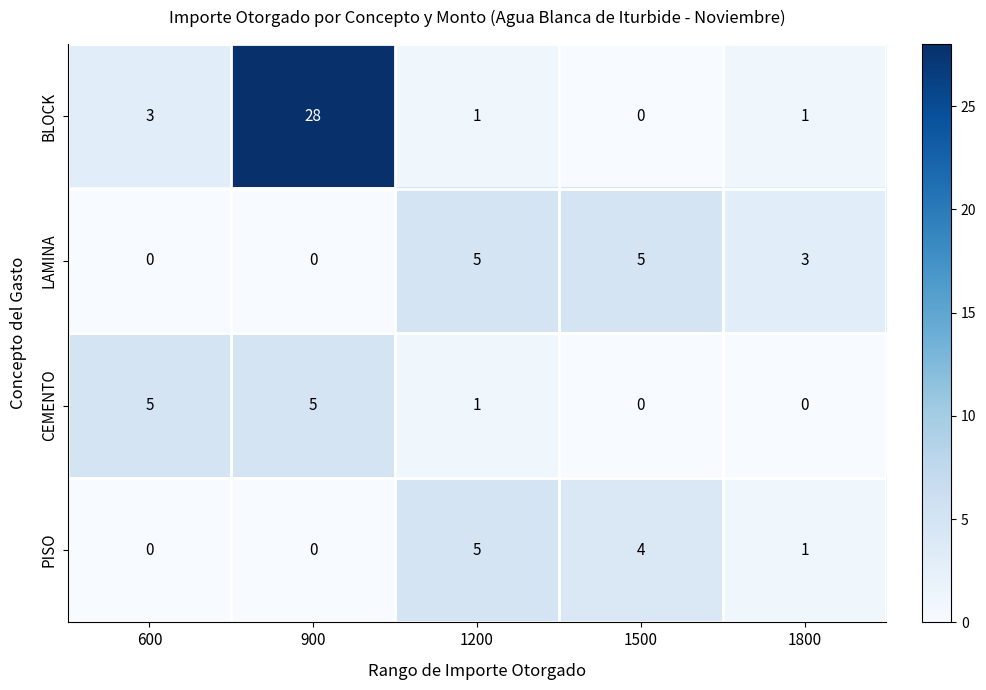

Which series has the largest total across all categories?

BLOCK